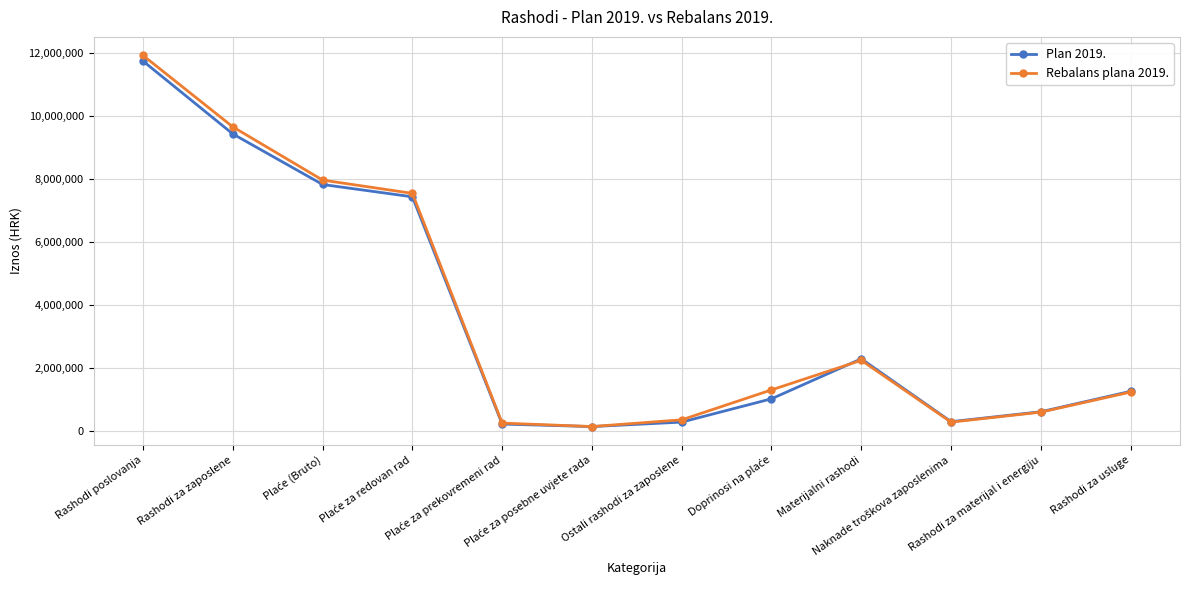

How many interior local peaks does the Rebalans plana 2019. series have?

1